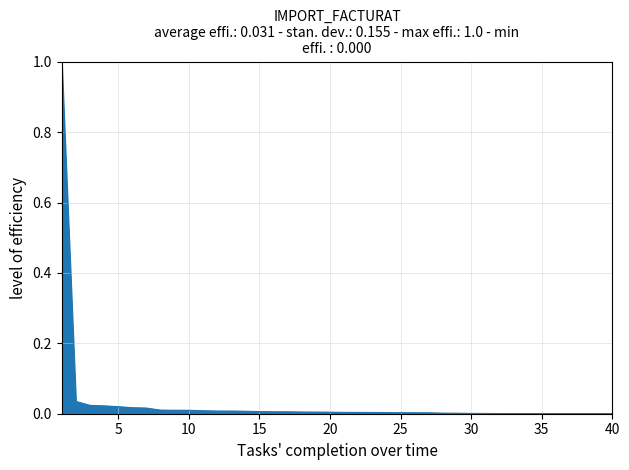

How many lines are shown in the chart?

1